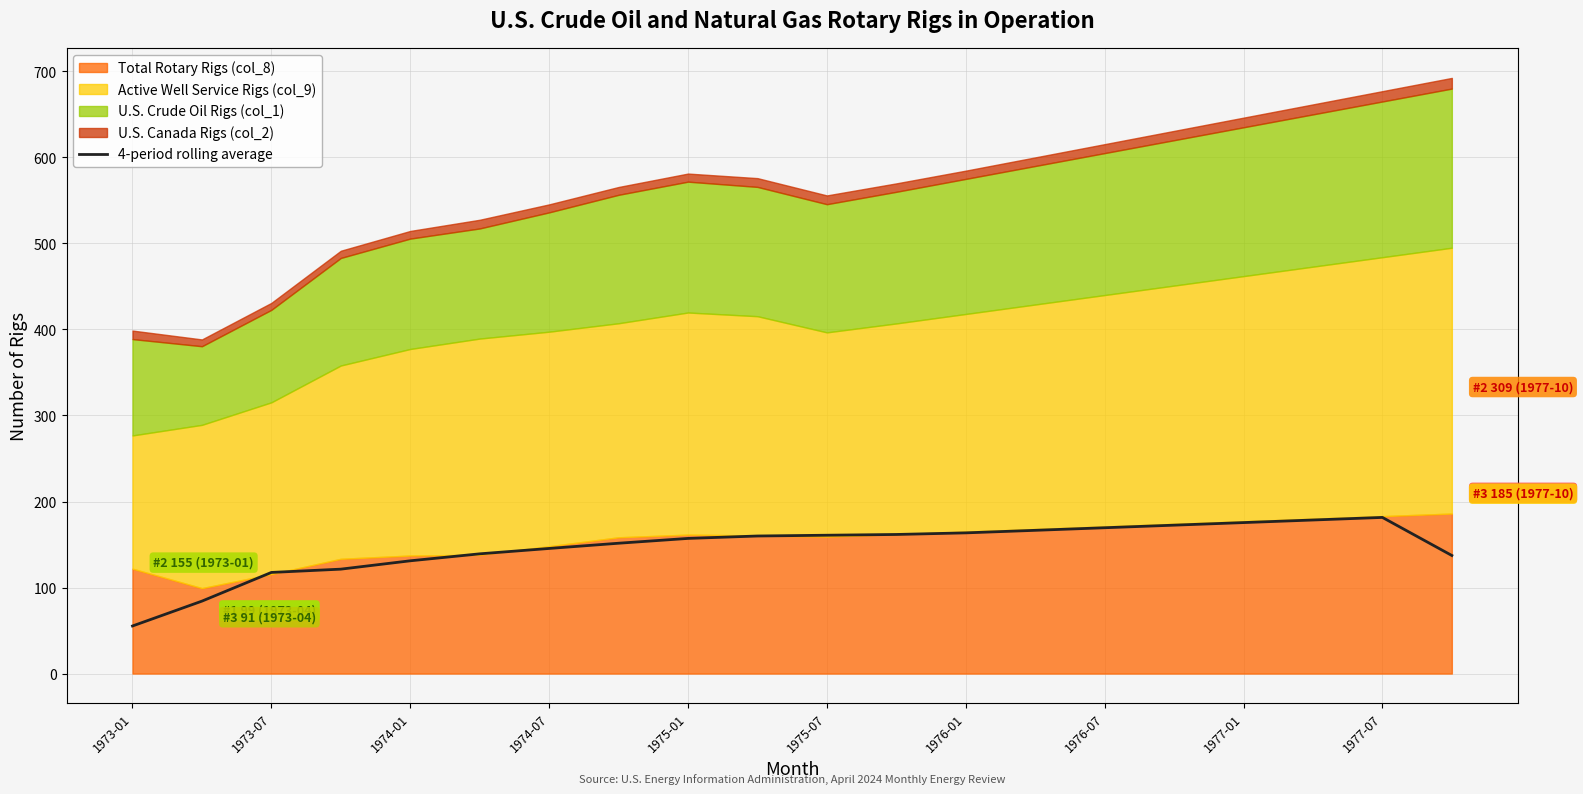

What is the value of the 11th point from the left?

160.8